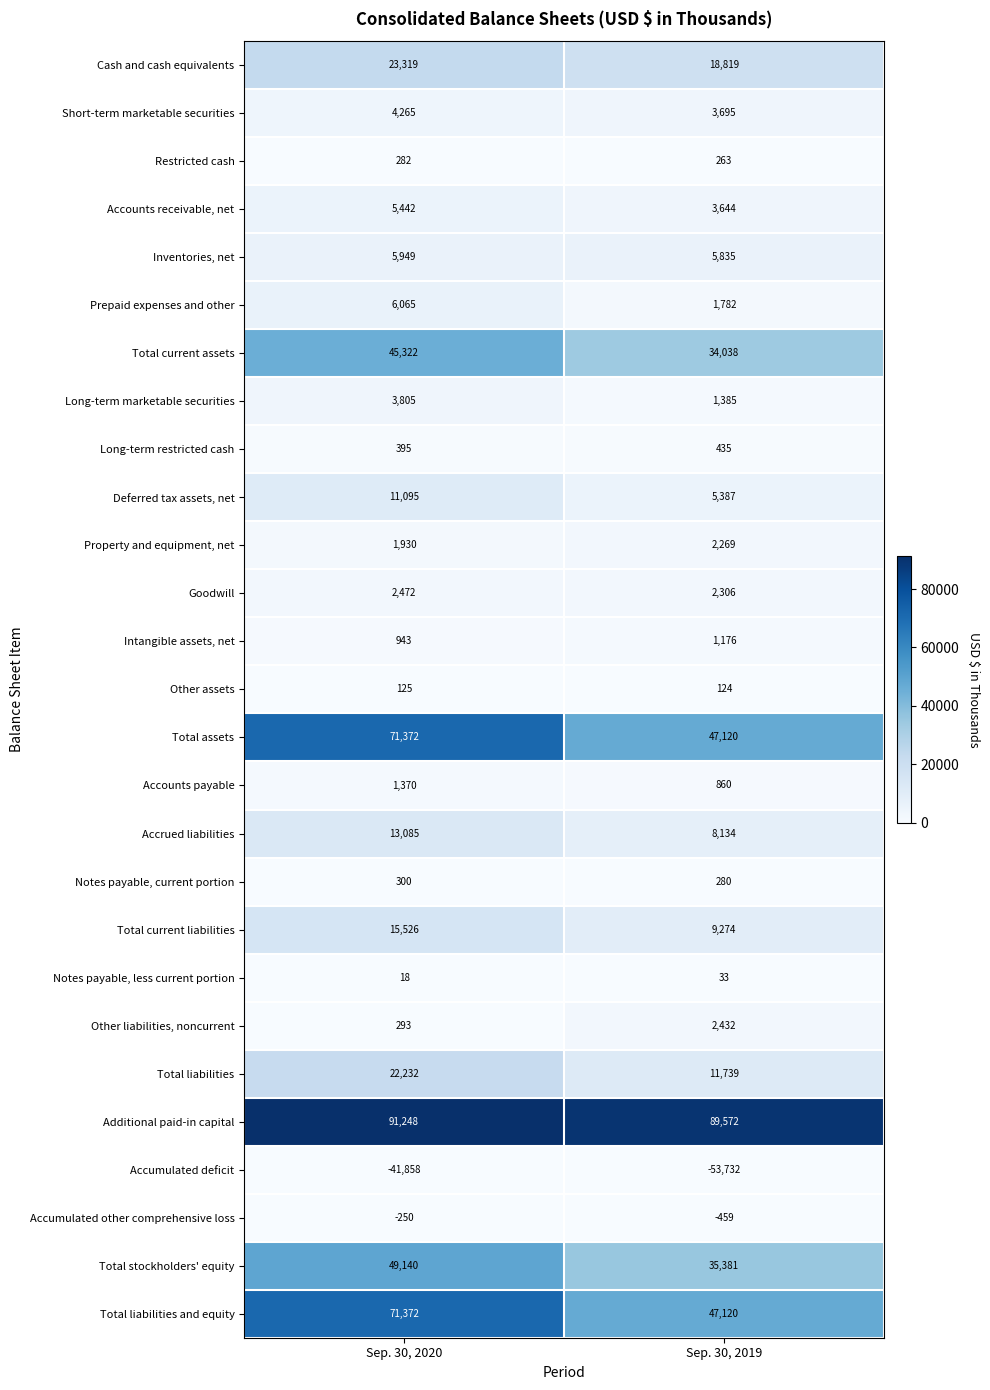

Which label corresponds to the largest value in the chart?

Sep. 30, 2020